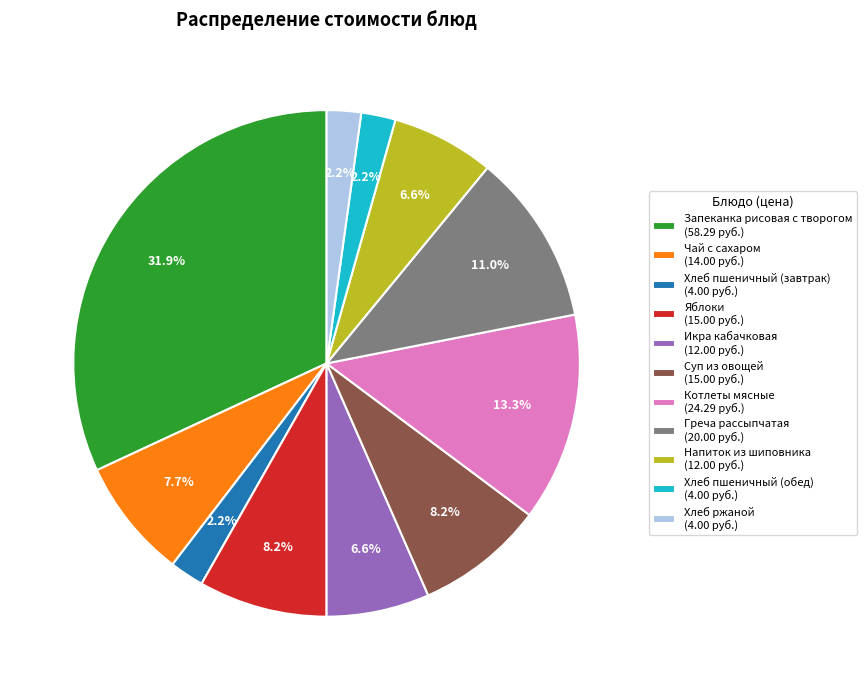

Between Хлеб пшеничный (обед) (4.00 руб.) and Греча рассыпчатая (20.00 руб.), which is larger?

Греча рассыпчатая (20.00 руб.)